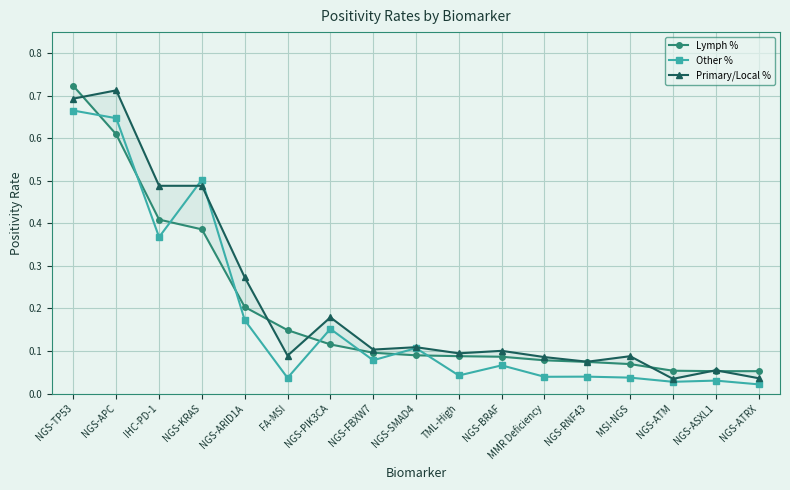

After their last crossing, which series has the higher values: Other % or Primary/Local %?

Primary/Local %